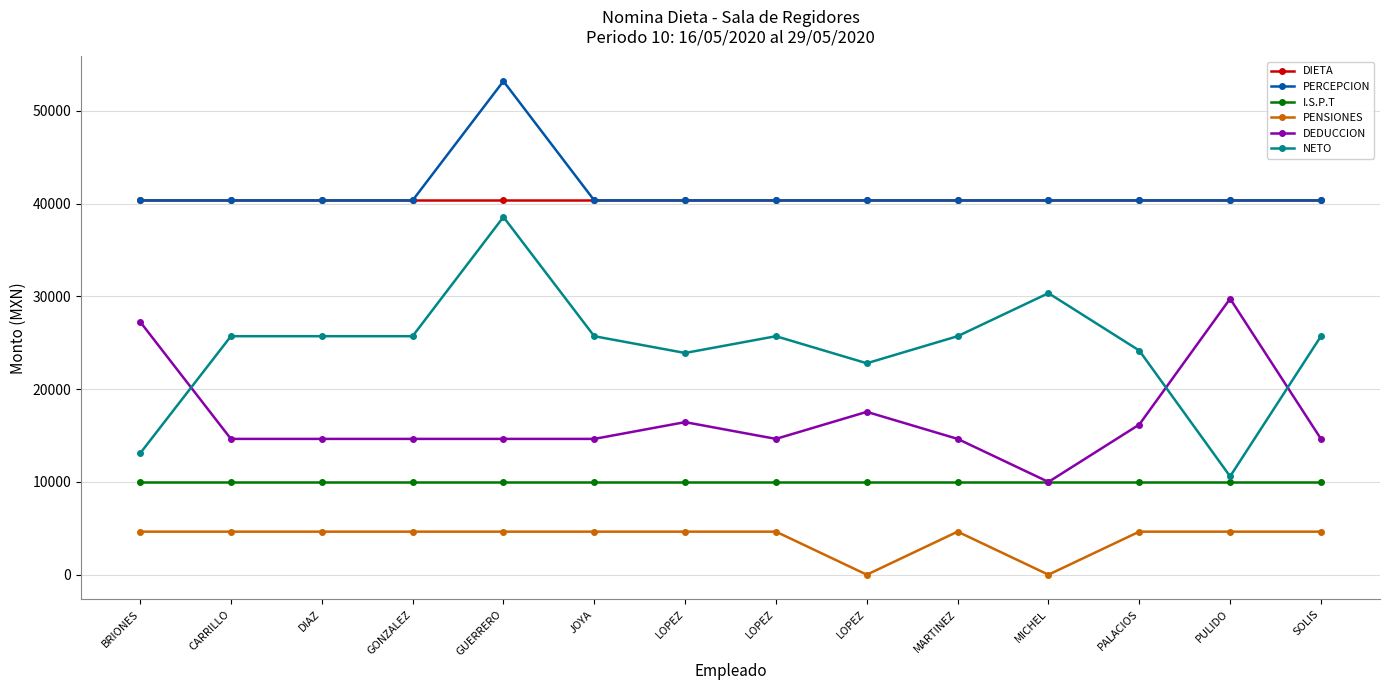

Reading left to right, list all the values displayed in this chart.

DIETA: BRIONES=40345.1	CARRILLO=40345.1	DIAZ=40345.1	GONZALEZ=40345.1	GUERRERO=40345.1	JOYA=40345.1	LOPEZ=40345.1	LOPEZ=40345.1	LOPEZ=40345.1	MARTINEZ=40345.1	MICHEL=40345.1	PALACIOS=40345.1	PULIDO=40345.1	SOLIS=40345.1
PERCEPCION: BRIONES=40345.1	CARRILLO=40345.1	DIAZ=40345.1	GONZALEZ=40345.1	GUERRERO=53198.6	JOYA=40345.1	LOPEZ=40345.3	LOPEZ=40345.1	LOPEZ=40345.1	MARTINEZ=40345.1	MICHEL=40345.4	PALACIOS=40345.1	PULIDO=40345.2	SOLIS=40345.1
I.S.P.T: BRIONES=9998.4	CARRILLO=9998.4	DIAZ=9998.4	GONZALEZ=9998.4	GUERRERO=9998.4	JOYA=9998.4	LOPEZ=9998.4	LOPEZ=9998.4	LOPEZ=9998.4	MARTINEZ=9998.4	MICHEL=9998.4	PALACIOS=9998.4	PULIDO=9998.4	SOLIS=9998.4
PENSIONES: BRIONES=4639.7	CARRILLO=4639.7	DIAZ=4639.7	GONZALEZ=4639.7	GUERRERO=4639.7	JOYA=4639.7	LOPEZ=4639.7	LOPEZ=4639.7	LOPEZ=0.0	MARTINEZ=4639.7	MICHEL=0.0	PALACIOS=4639.7	PULIDO=4639.7	SOLIS=4639.7
DEDUCCION: BRIONES=27273.1	CARRILLO=14638.1	DIAZ=14638.1	GONZALEZ=14638.1	GUERRERO=14638.5	JOYA=14638.1	LOPEZ=16446.3	LOPEZ=14638.1	LOPEZ=17554.0	MARTINEZ=14638.1	MICHEL=9998.4	PALACIOS=16184.1	PULIDO=29749.2	SOLIS=14638.1
NETO: BRIONES=13072.0	CARRILLO=25707.0	DIAZ=25707.0	GONZALEZ=25707.0	GUERRERO=38560.0	JOYA=25707.0	LOPEZ=23899.0	LOPEZ=25707.0	LOPEZ=22791.0	MARTINEZ=25707.0	MICHEL=30347.0	PALACIOS=24161.0	PULIDO=10596.0	SOLIS=25707.0